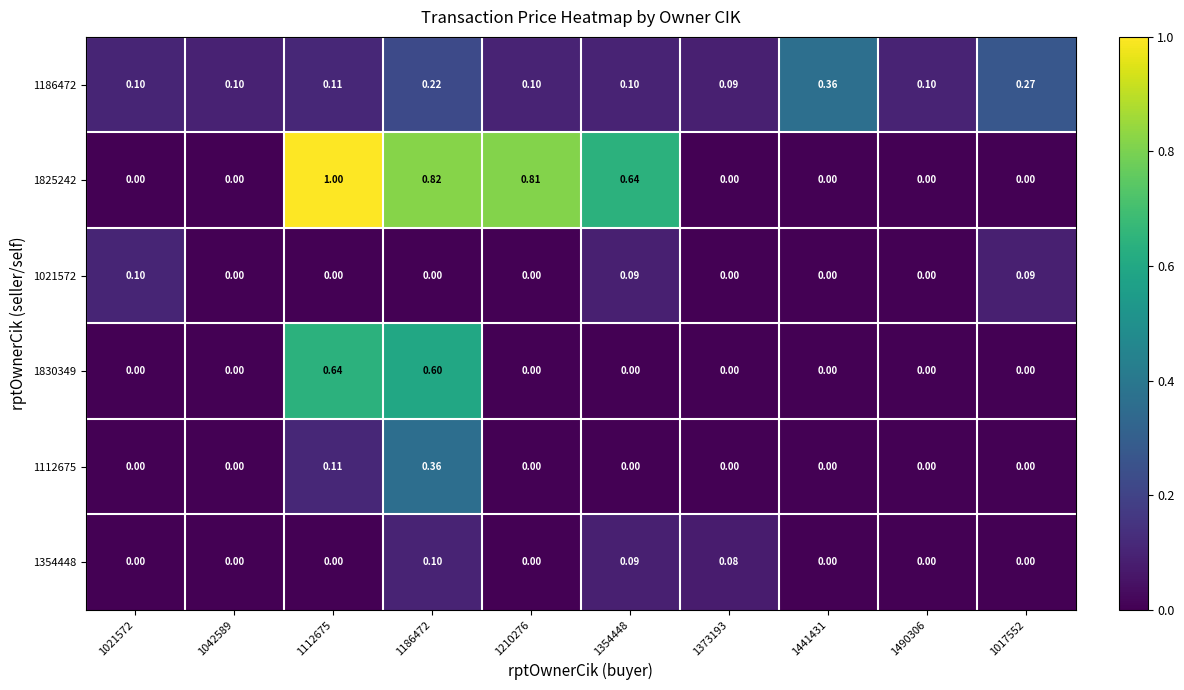

Is the value of 1112675 at 1490306 greater than the value of 1825242 at 1112675?

No